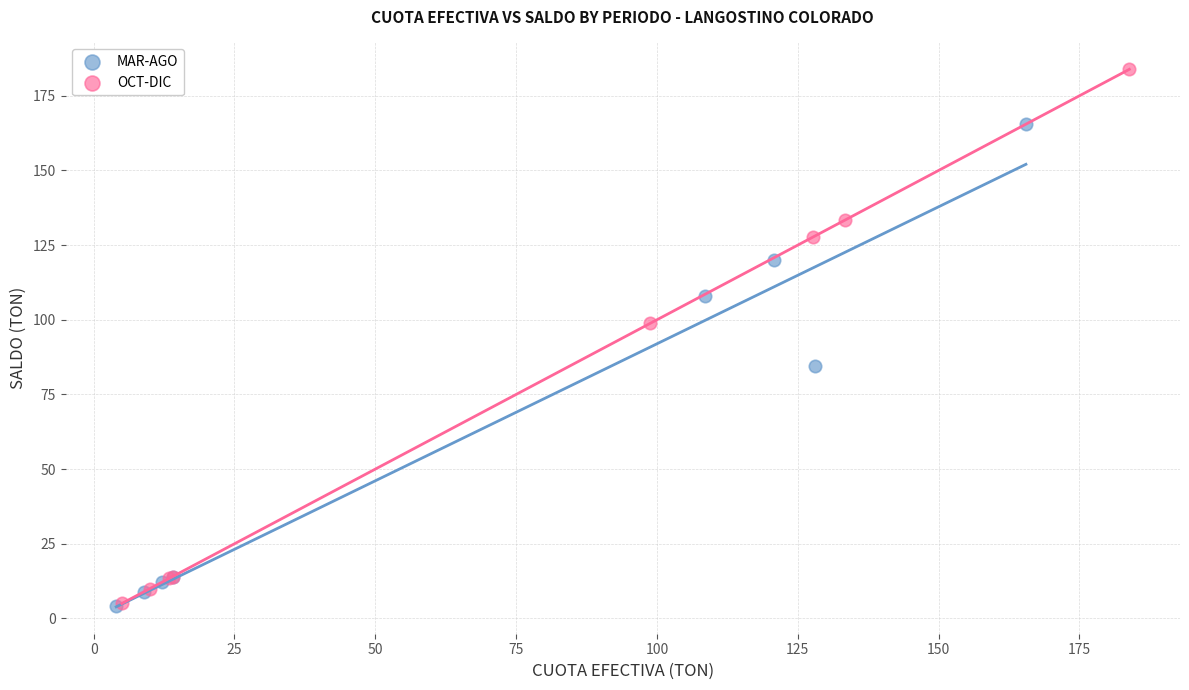

Which series has the widest spread of Y values?

OCT-DIC